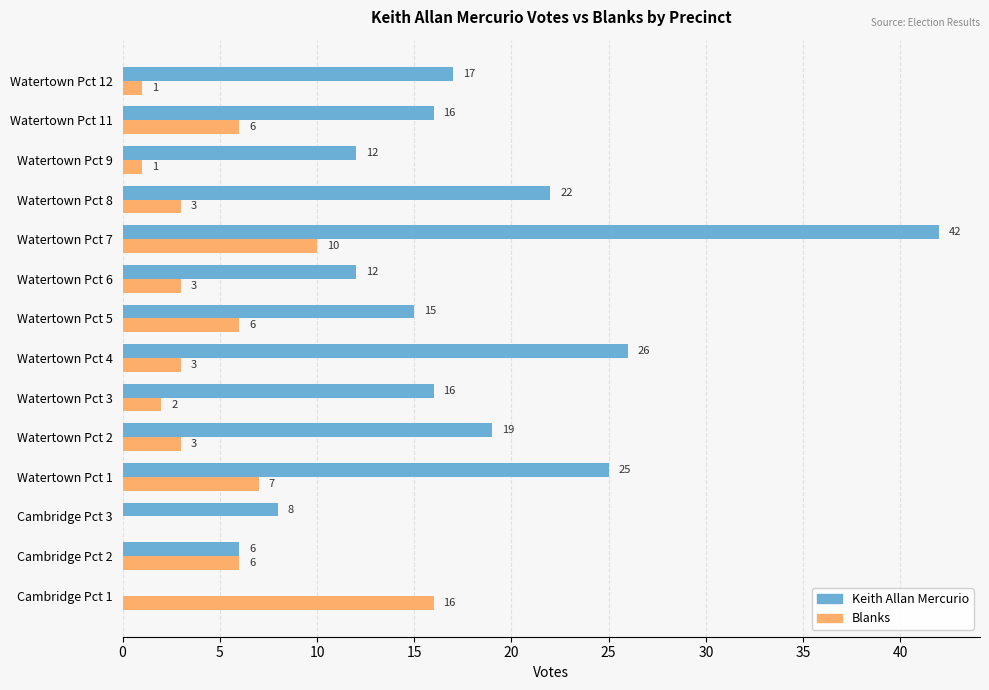

What is the sum of all Keith Allan Mercurio values?

236